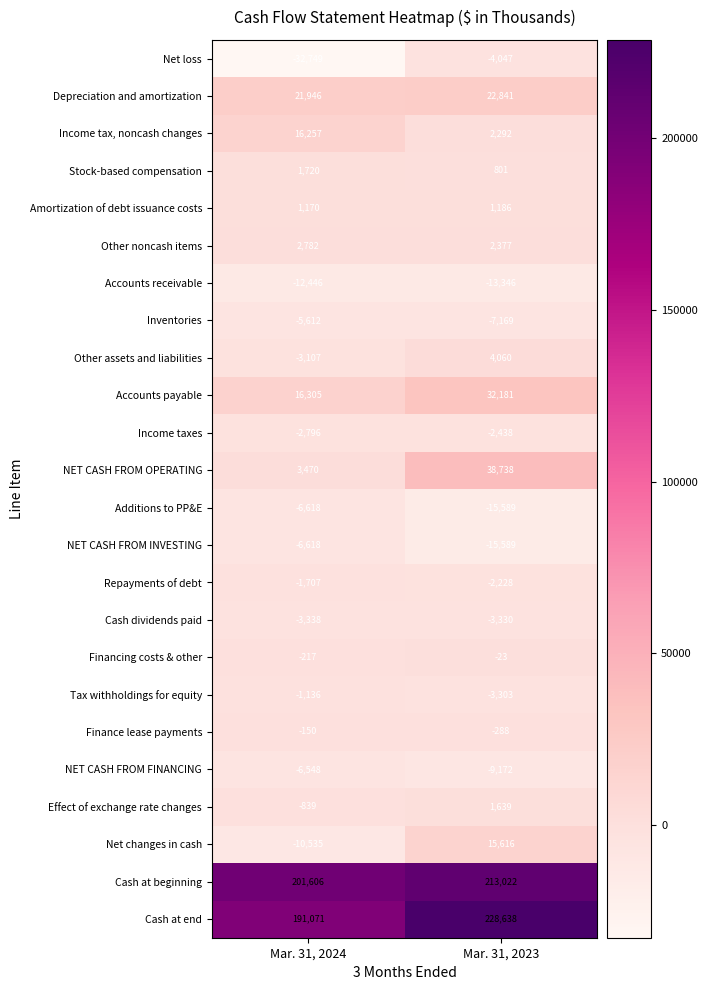

At which label is Cash at end closest to 209854?

Mar. 31, 2024